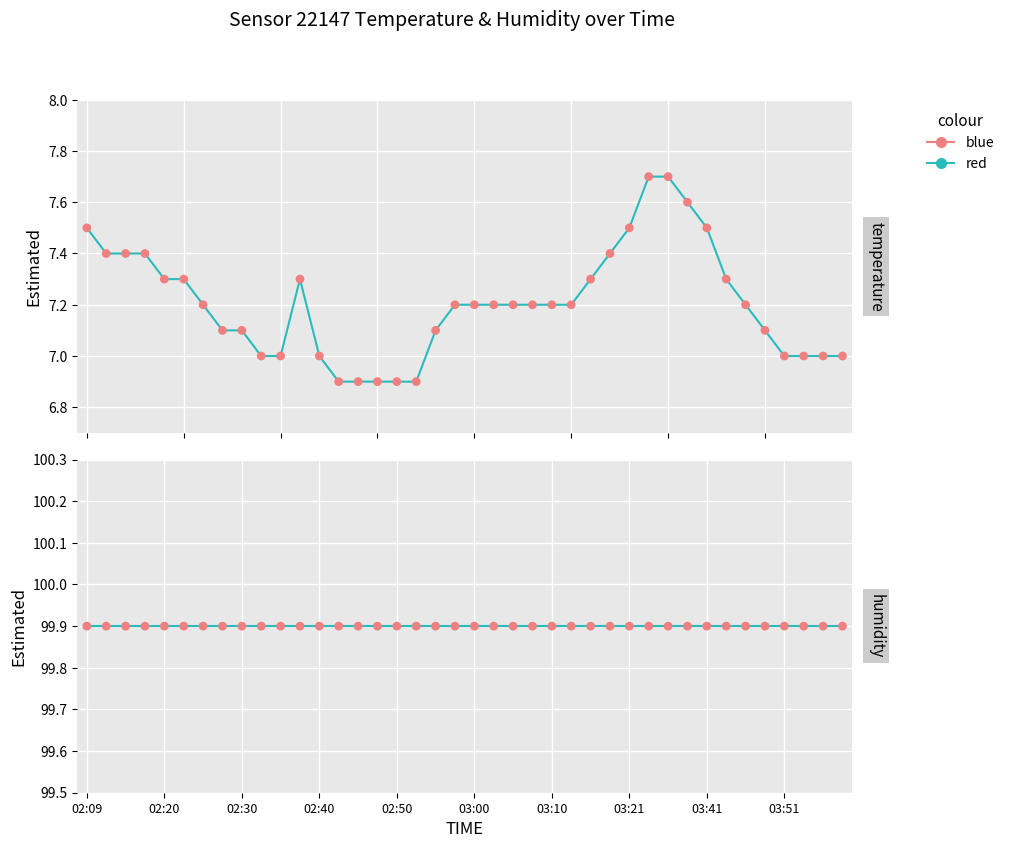

Which has a higher value, 02:12 or 03:43?

02:12